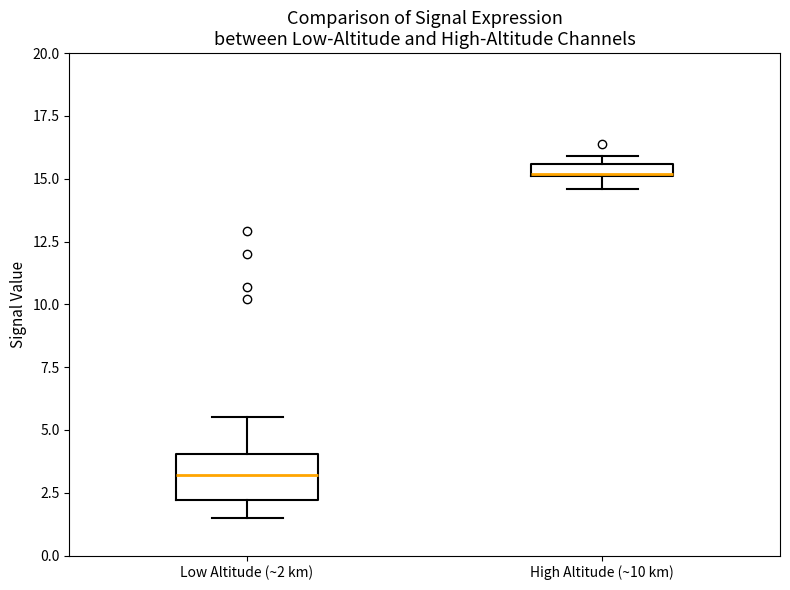

Which box has the highest median line?

High Altitude (~10 km)